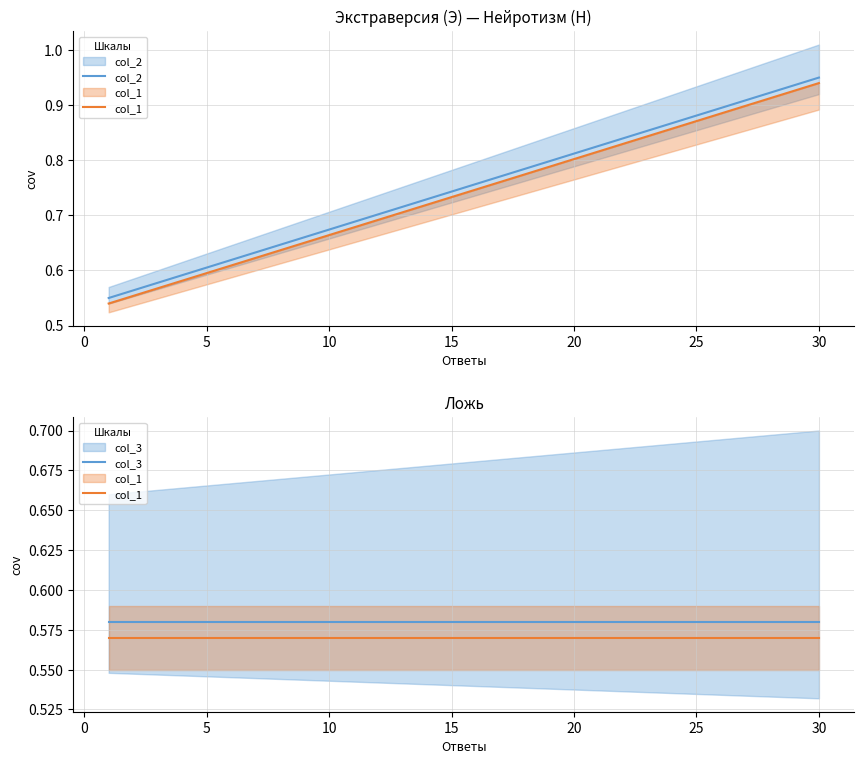

True or false: col_1 and col_3 cross at least once.

False